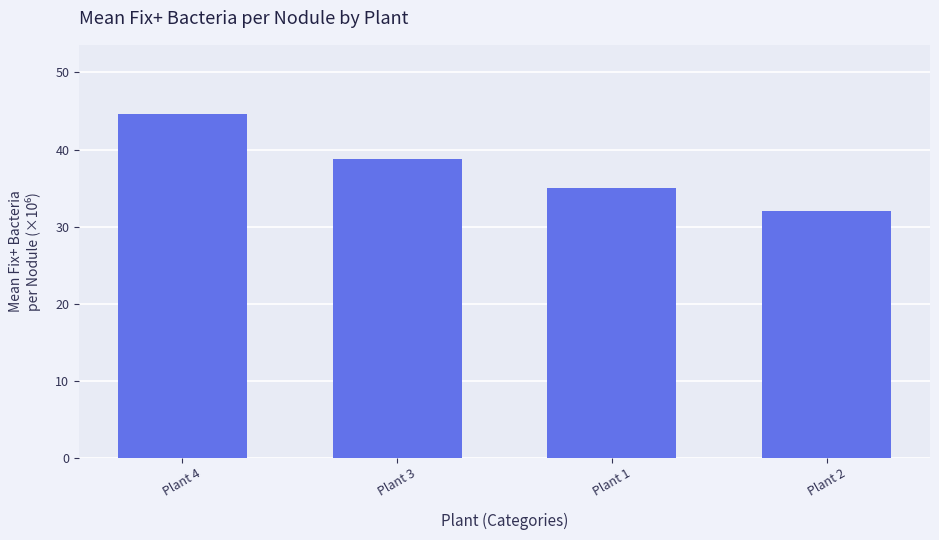

Reading right to left, what are all the values shown in this chart?

32.0	35.0	38.8	44.7